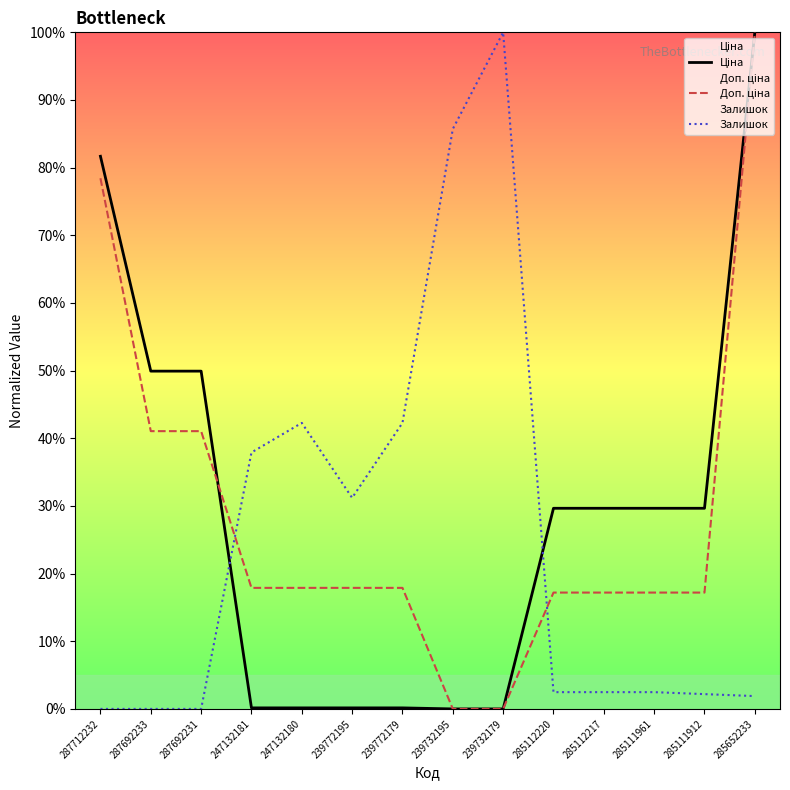

At which label is Ціна closest to 50?

287692233